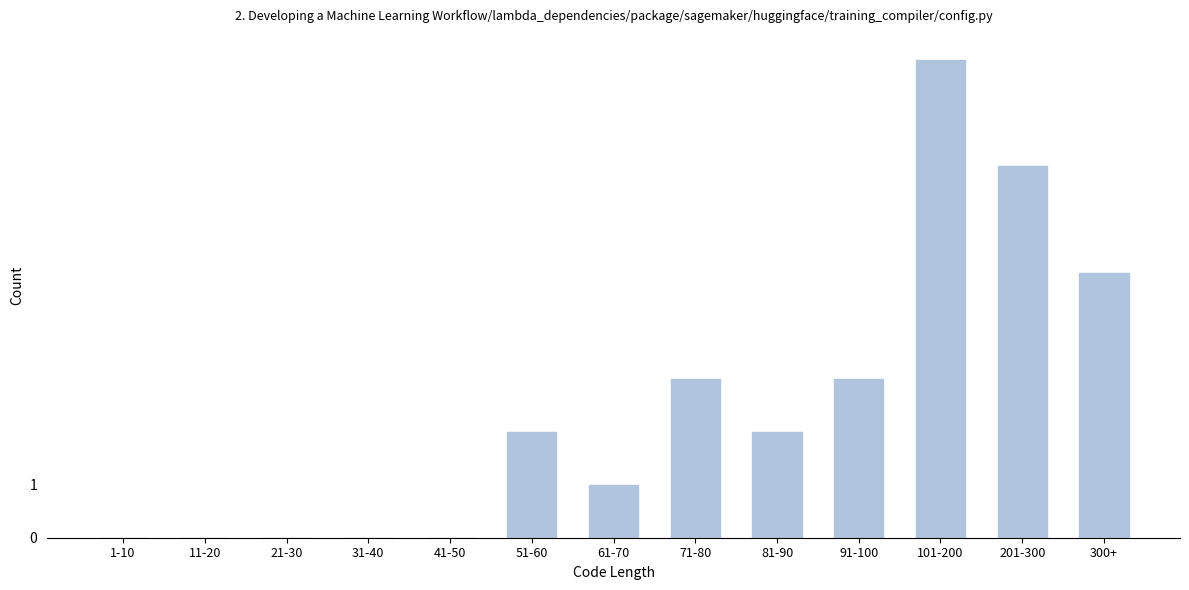

Reading left to right, what are all the values shown in this chart?

1-10=0	11-20=0	21-30=0	31-40=0	41-50=0	51-60=2	61-70=1	71-80=3	81-90=2	91-100=3	101-200=9	201-300=7	300+=5